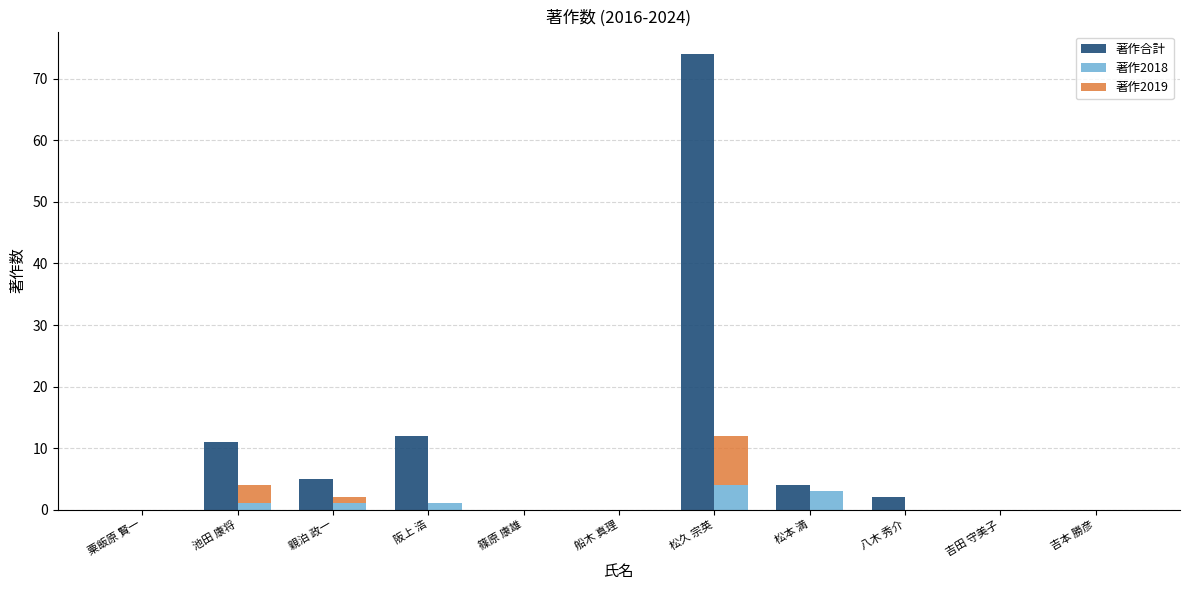

Reading left to right, list all the values displayed in this chart.

著作合計: 0	11	5	12	0	0	74	4	2	0	0
著作2018: 0	1	1	1	0	0	4	3	0	0	0
著作2019: 0	3	1	0	0	0	8	0	0	0	0